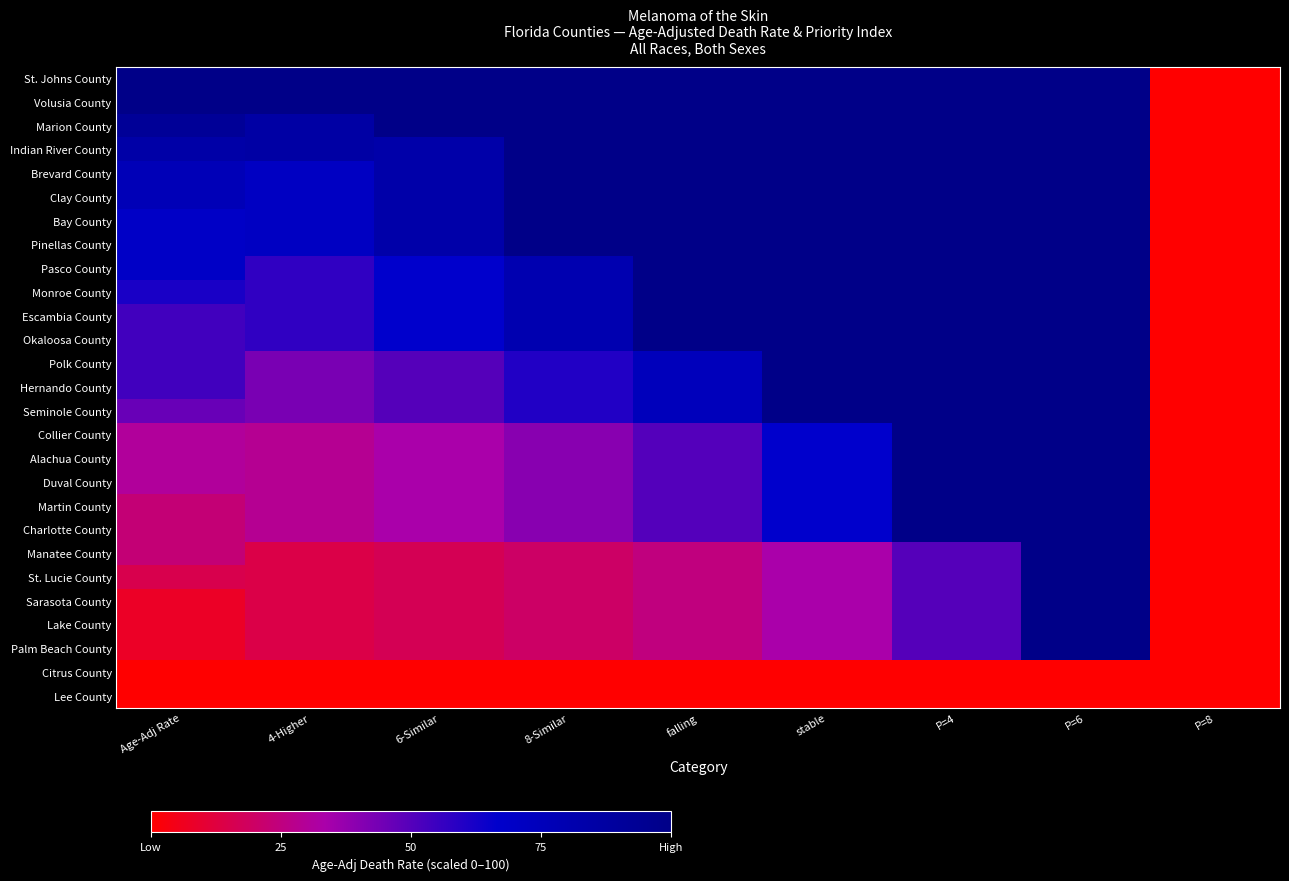

Reading right to left, list all the values displayed in this chart.

St. Johns County: P=8=0.0	P=6=100.0	P=4=100.0	stable=100.0	falling=100.0	8-Similar=100.0	6-Similar=100.0	4-Higher=100.0	Age-Adj Rate=100.0
Volusia County: P=8=0.0	P=6=100.0	P=4=100.0	stable=100.0	falling=100.0	8-Similar=100.0	6-Similar=100.0	4-Higher=100.0	Age-Adj Rate=100.0
Marion County: P=8=0.0	P=6=100.0	P=4=100.0	stable=100.0	falling=100.0	8-Similar=100.0	6-Similar=100.0	4-Higher=85.7	Age-Adj Rate=92.3
Indian River County: P=8=0.0	P=6=100.0	P=4=100.0	stable=100.0	falling=100.0	8-Similar=100.0	6-Similar=83.3	4-Higher=85.7	Age-Adj Rate=84.6
Brevard County: P=8=0.0	P=6=100.0	P=4=100.0	stable=100.0	falling=100.0	8-Similar=100.0	6-Similar=83.3	4-Higher=71.4	Age-Adj Rate=76.9
Clay County: P=8=0.0	P=6=100.0	P=4=100.0	stable=100.0	falling=100.0	8-Similar=100.0	6-Similar=83.3	4-Higher=71.4	Age-Adj Rate=76.9
Bay County: P=8=0.0	P=6=100.0	P=4=100.0	stable=100.0	falling=100.0	8-Similar=100.0	6-Similar=83.3	4-Higher=71.4	Age-Adj Rate=69.2
Pinellas County: P=8=0.0	P=6=100.0	P=4=100.0	stable=100.0	falling=100.0	8-Similar=100.0	6-Similar=83.3	4-Higher=71.4	Age-Adj Rate=69.2
Pasco County: P=8=0.0	P=6=100.0	P=4=100.0	stable=100.0	falling=100.0	8-Similar=80.0	6-Similar=66.7	4-Higher=57.1	Age-Adj Rate=69.2
Monroe County: P=8=0.0	P=6=100.0	P=4=100.0	stable=100.0	falling=100.0	8-Similar=80.0	6-Similar=66.7	4-Higher=57.1	Age-Adj Rate=61.5
Escambia County: P=8=0.0	P=6=100.0	P=4=100.0	stable=100.0	falling=100.0	8-Similar=80.0	6-Similar=66.7	4-Higher=57.1	Age-Adj Rate=53.8
Okaloosa County: P=8=0.0	P=6=100.0	P=4=100.0	stable=100.0	falling=100.0	8-Similar=80.0	6-Similar=66.7	4-Higher=57.1	Age-Adj Rate=53.8
Polk County: P=8=0.0	P=6=100.0	P=4=100.0	stable=100.0	falling=75.0	8-Similar=60.0	6-Similar=50.0	4-Higher=42.9	Age-Adj Rate=53.8
Hernando County: P=8=0.0	P=6=100.0	P=4=100.0	stable=100.0	falling=75.0	8-Similar=60.0	6-Similar=50.0	4-Higher=42.9	Age-Adj Rate=53.8
Seminole County: P=8=0.0	P=6=100.0	P=4=100.0	stable=100.0	falling=75.0	8-Similar=60.0	6-Similar=50.0	4-Higher=42.9	Age-Adj Rate=46.2
Collier County: P=8=0.0	P=6=100.0	P=4=100.0	stable=66.7	falling=50.0	8-Similar=40.0	6-Similar=33.3	4-Higher=28.6	Age-Adj Rate=30.8
Alachua County: P=8=0.0	P=6=100.0	P=4=100.0	stable=66.7	falling=50.0	8-Similar=40.0	6-Similar=33.3	4-Higher=28.6	Age-Adj Rate=30.8
Duval County: P=8=0.0	P=6=100.0	P=4=100.0	stable=66.7	falling=50.0	8-Similar=40.0	6-Similar=33.3	4-Higher=28.6	Age-Adj Rate=30.8
Martin County: P=8=0.0	P=6=100.0	P=4=100.0	stable=66.7	falling=50.0	8-Similar=40.0	6-Similar=33.3	4-Higher=28.6	Age-Adj Rate=23.1
Charlotte County: P=8=0.0	P=6=100.0	P=4=100.0	stable=66.7	falling=50.0	8-Similar=40.0	6-Similar=33.3	4-Higher=28.6	Age-Adj Rate=23.1
Manatee County: P=8=0.0	P=6=100.0	P=4=50.0	stable=33.3	falling=25.0	8-Similar=20.0	6-Similar=16.7	4-Higher=14.3	Age-Adj Rate=23.1
St. Lucie County: P=8=0.0	P=6=100.0	P=4=50.0	stable=33.3	falling=25.0	8-Similar=20.0	6-Similar=16.7	4-Higher=14.3	Age-Adj Rate=15.4
Sarasota County: P=8=0.0	P=6=100.0	P=4=50.0	stable=33.3	falling=25.0	8-Similar=20.0	6-Similar=16.7	4-Higher=14.3	Age-Adj Rate=7.7
Lake County: P=8=0.0	P=6=100.0	P=4=50.0	stable=33.3	falling=25.0	8-Similar=20.0	6-Similar=16.7	4-Higher=14.3	Age-Adj Rate=7.7
Palm Beach County: P=8=0.0	P=6=100.0	P=4=50.0	stable=33.3	falling=25.0	8-Similar=20.0	6-Similar=16.7	4-Higher=14.3	Age-Adj Rate=7.7
Citrus County: P=8=0.0	P=6=0.0	P=4=0.0	stable=0.0	falling=0.0	8-Similar=0.0	6-Similar=0.0	4-Higher=0.0	Age-Adj Rate=0.0
Lee County: P=8=0.0	P=6=0.0	P=4=0.0	stable=0.0	falling=0.0	8-Similar=0.0	6-Similar=0.0	4-Higher=0.0	Age-Adj Rate=0.0